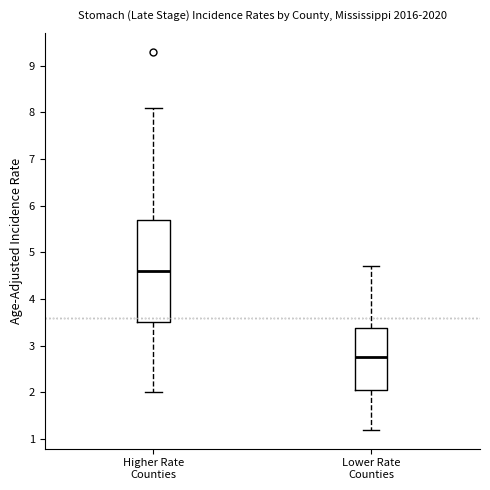

Which box's median line is the highest?

Higher Rate Counties